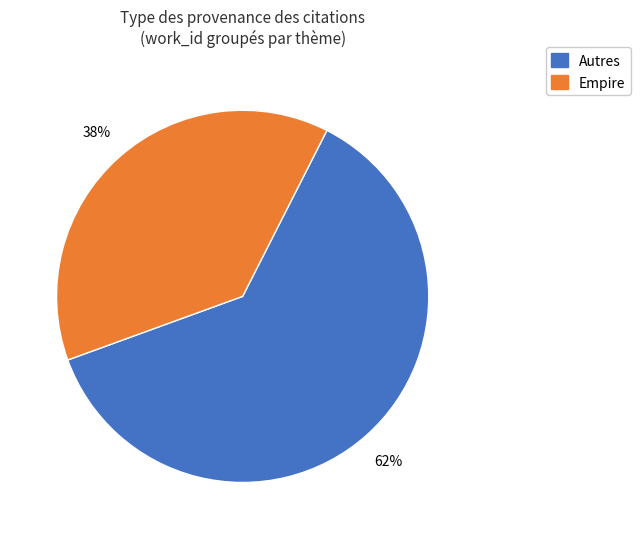

To the nearest percent, what is the difference between the largest and smallest slice percentages?

24%